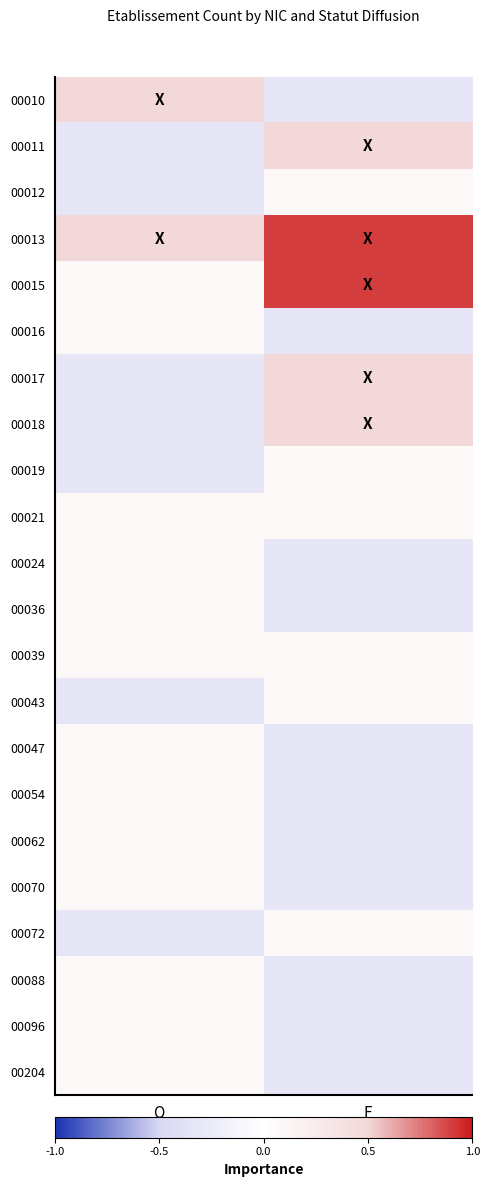

What is the minimum value shown in the chart?

-0.3